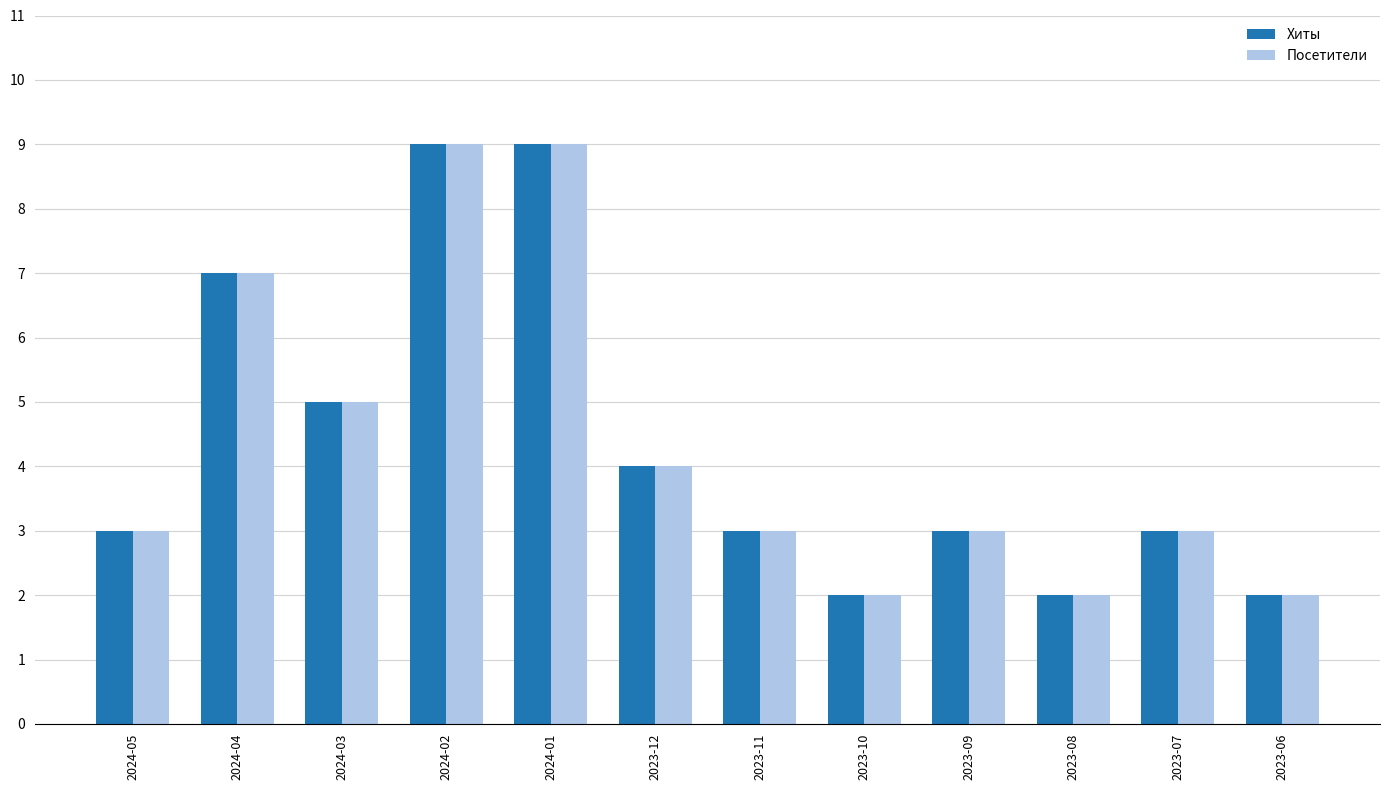

What is the difference between the maximum and minimum values in the Хиты series?

7